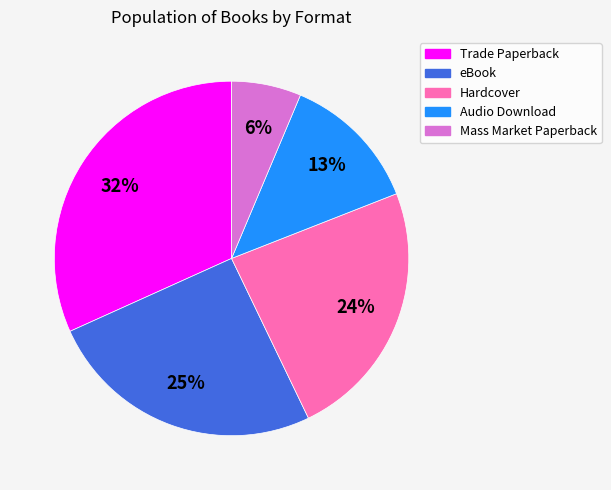

How many slices are in this pie chart?

5